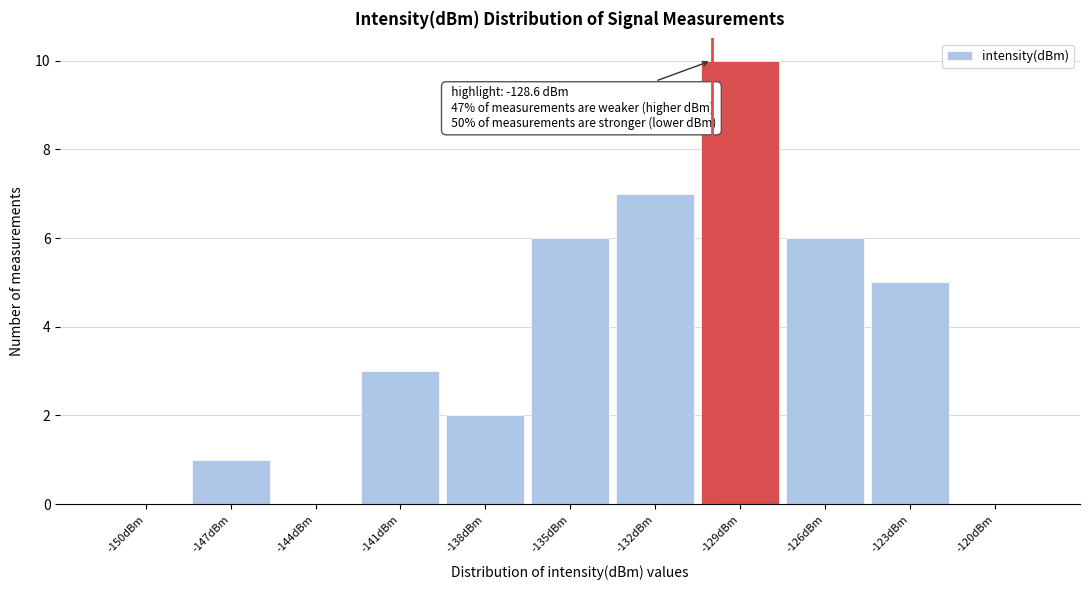

Reading right to left, list all the values displayed in this chart.

-120dBm=0	-123dBm=5	-126dBm=6	-129dBm=10	-132dBm=7	-135dBm=6	-138dBm=2	-141dBm=3	-144dBm=0	-147dBm=1	-150dBm=0